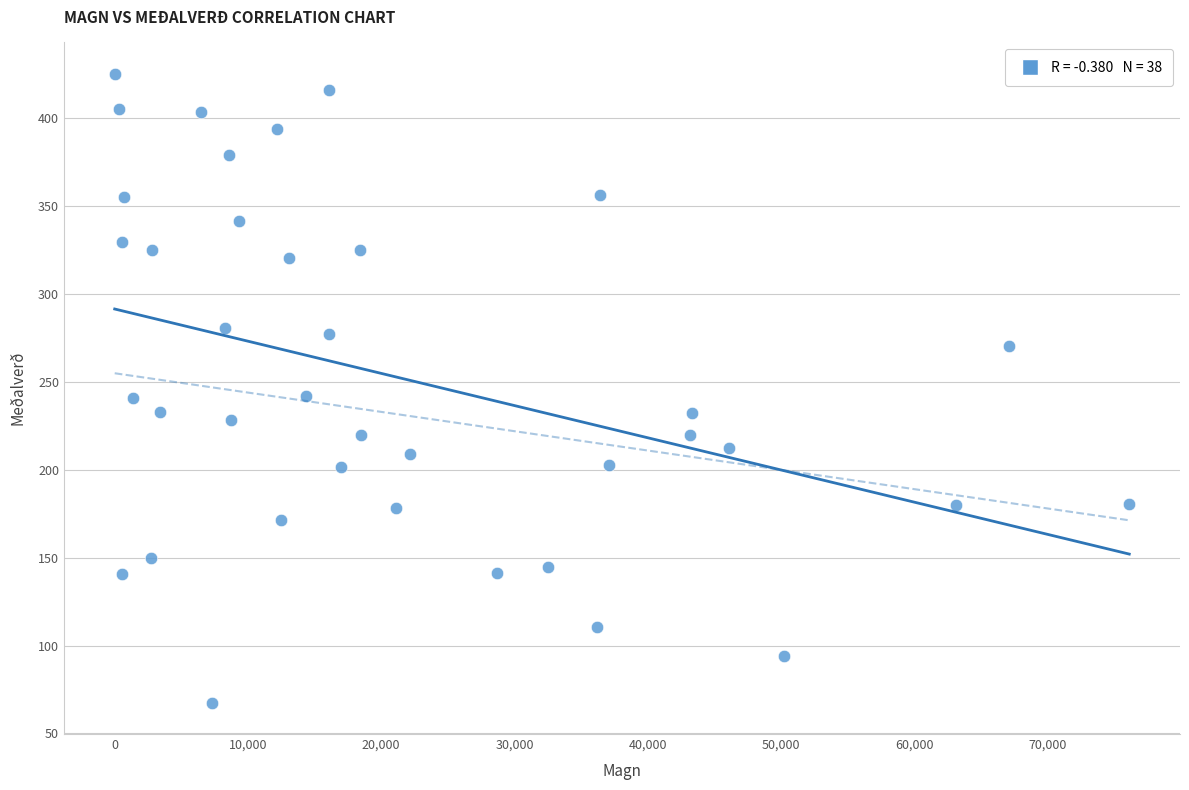

What is the range of X values (max minus min)?

76093.0